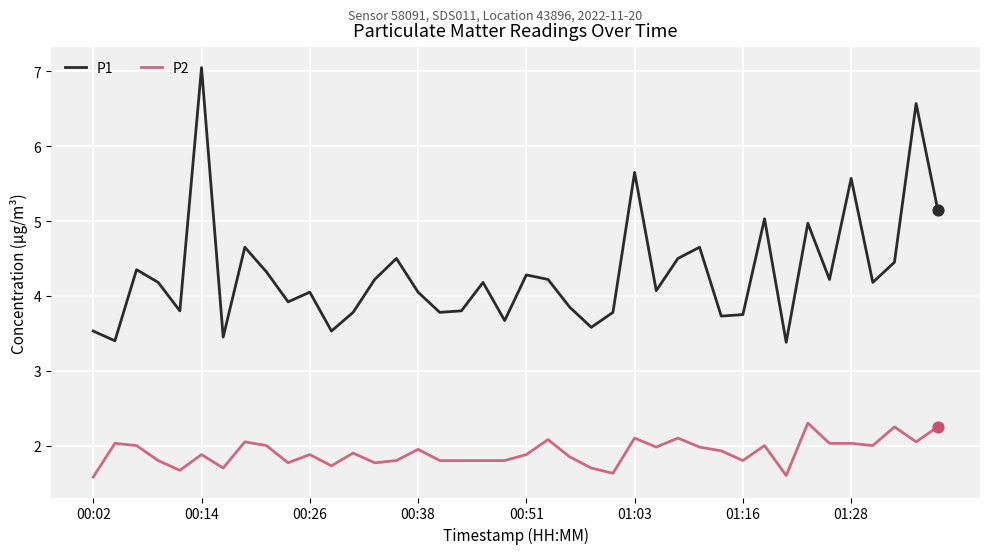

Which series has the largest range (max minus min)?

P1